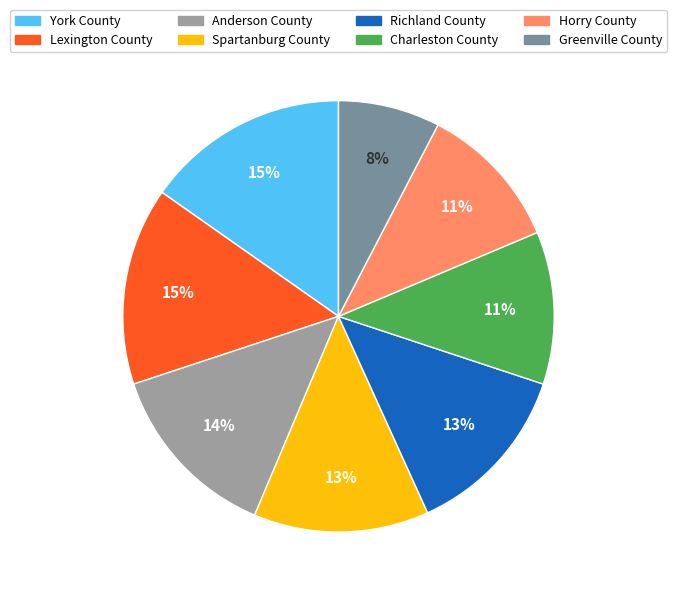

To the nearest percent, what percentage of the pie is Greenville County?

8%